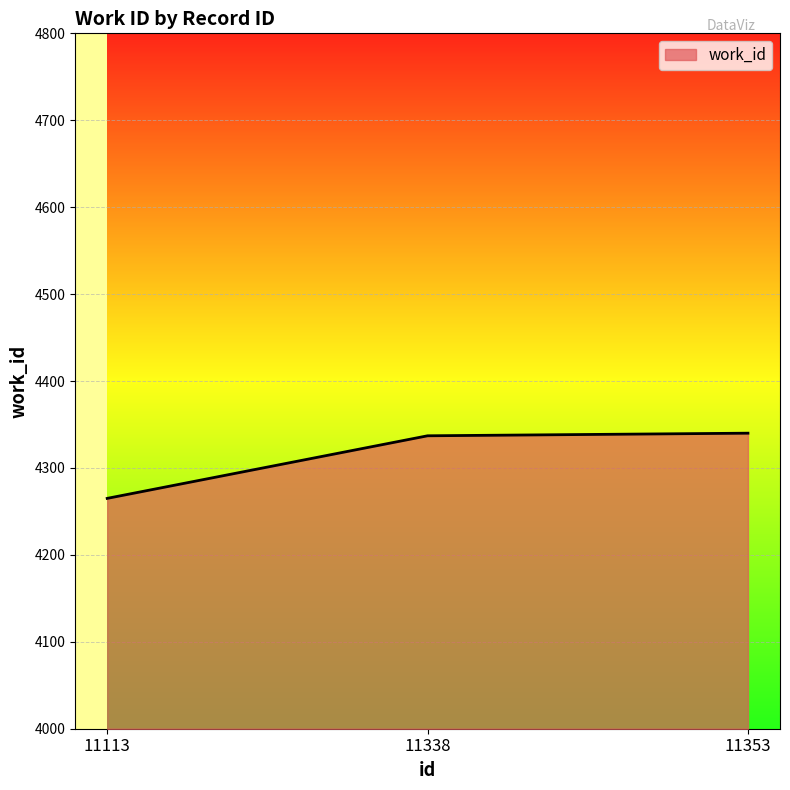

How many series are shown in this chart?

1